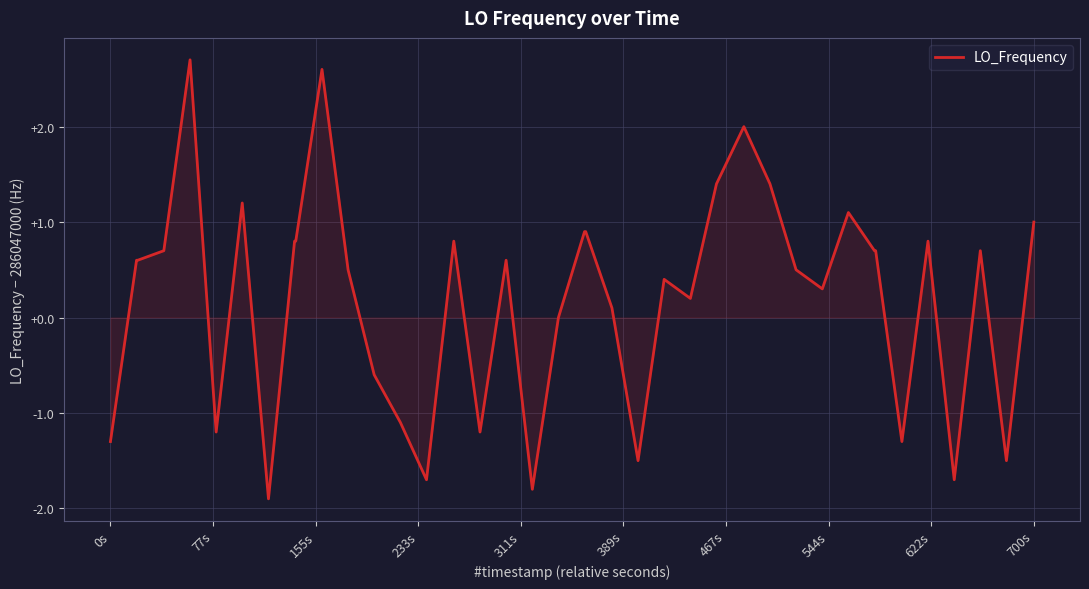

Does the chart have visible grid lines?

Yes